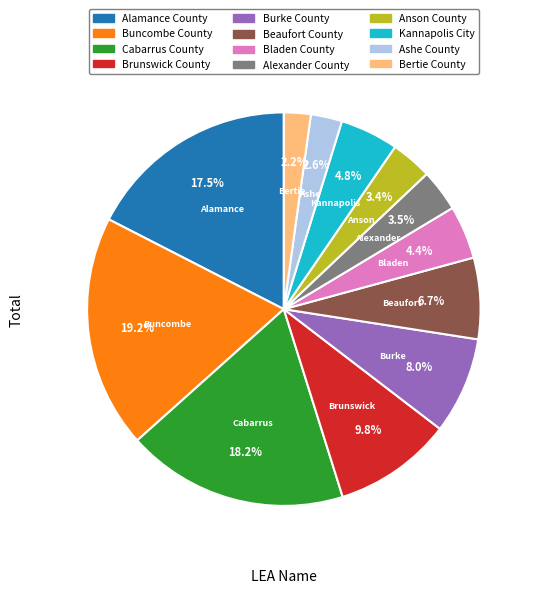

Count the number of slices in the pie.

12